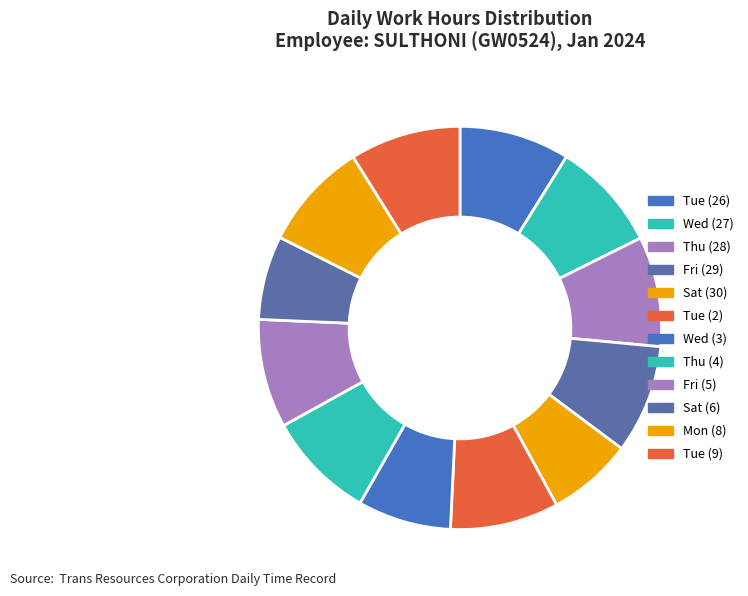

How many slices are in this pie chart?

12